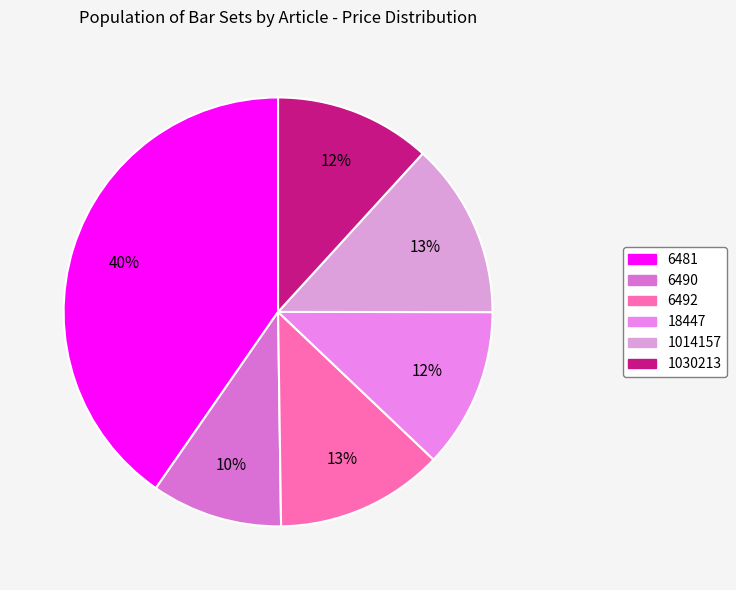

The 6481 slice represents 40% of the pie. True or false?

True